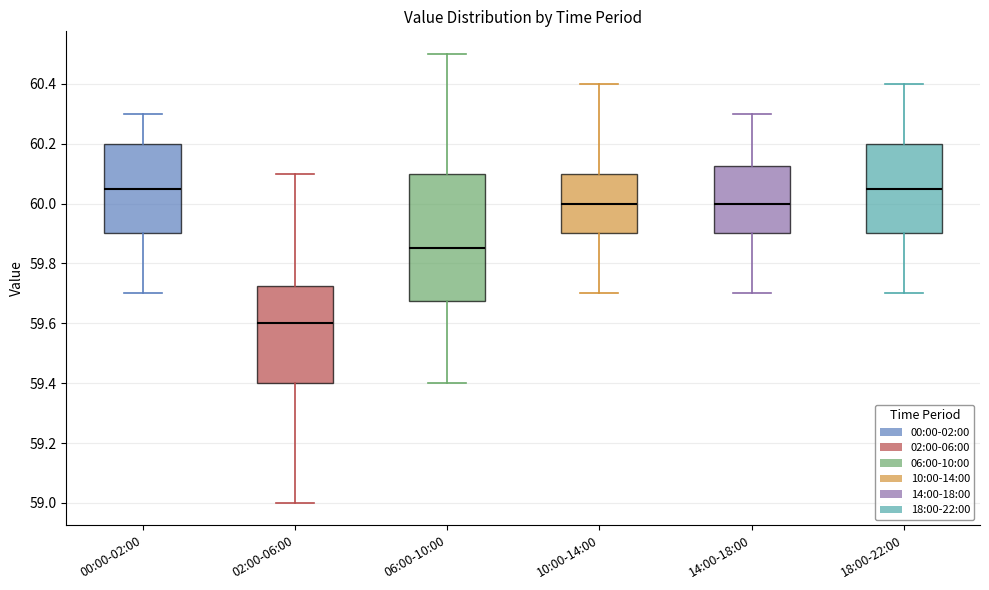

Comparing the boxes themselves (not the whiskers), which one is the tallest?

06:00-10:00